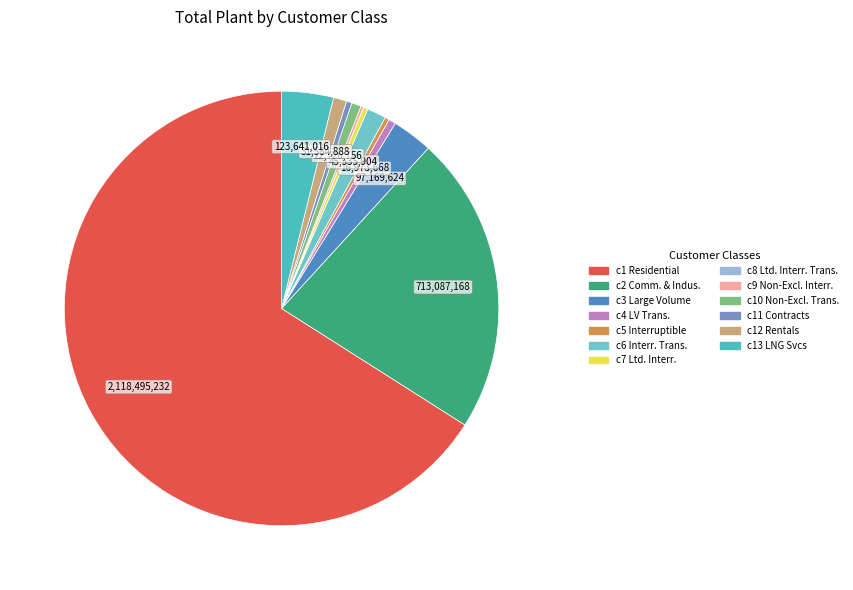

Which slice is the largest?

Residential (16,23,53)